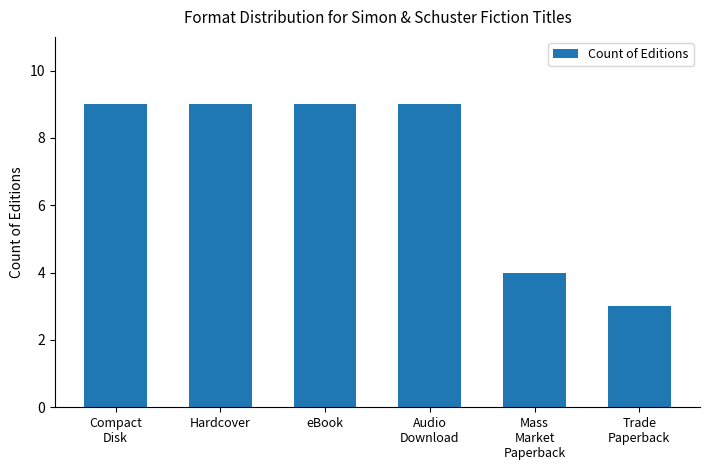

Is it true that the value at Mass
Market
Paperback is 6?

False